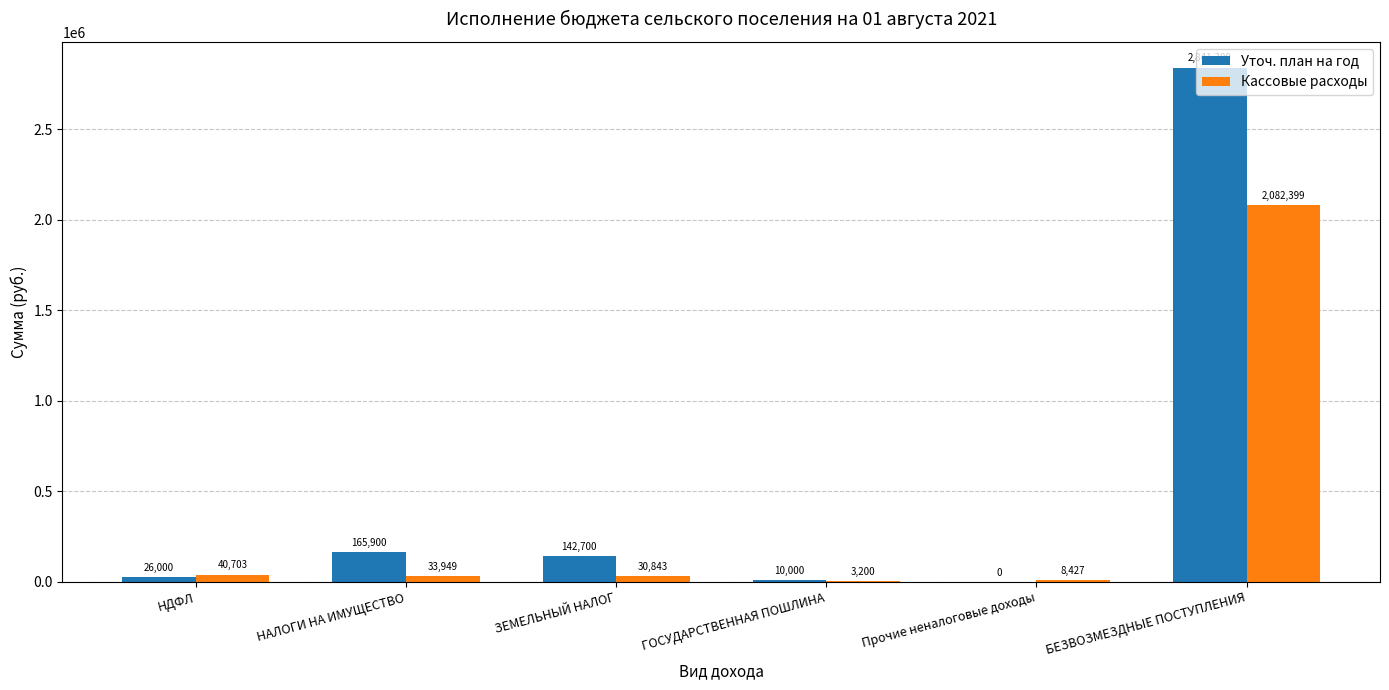

How many values in Уточ. план на год are above zero?

5